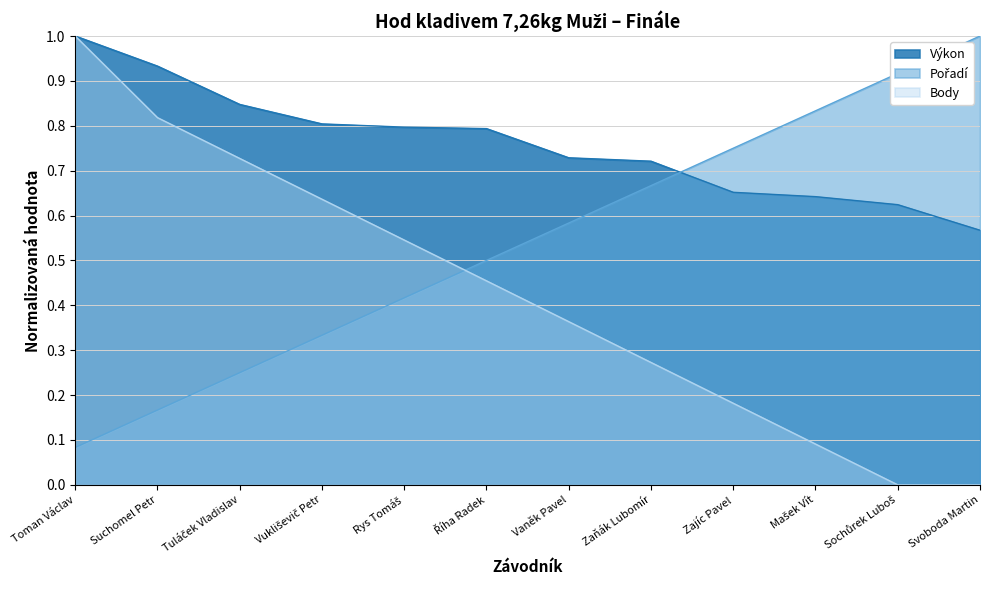

What is the total value across all series at Svoboda Martin?

1.6